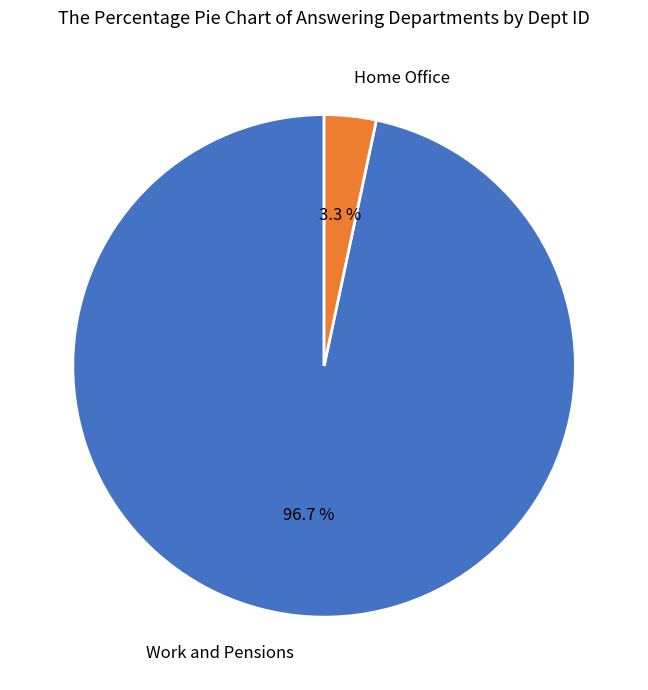

Which slice is the smallest?

Home Office